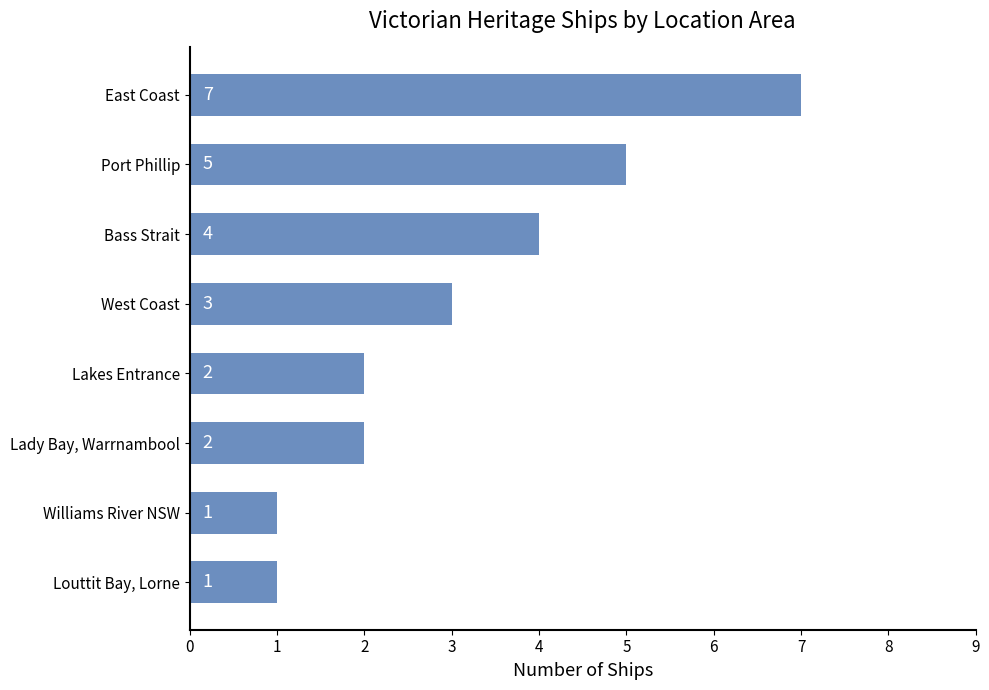

True or false: the data shows 0 at Williams River NSW.

False